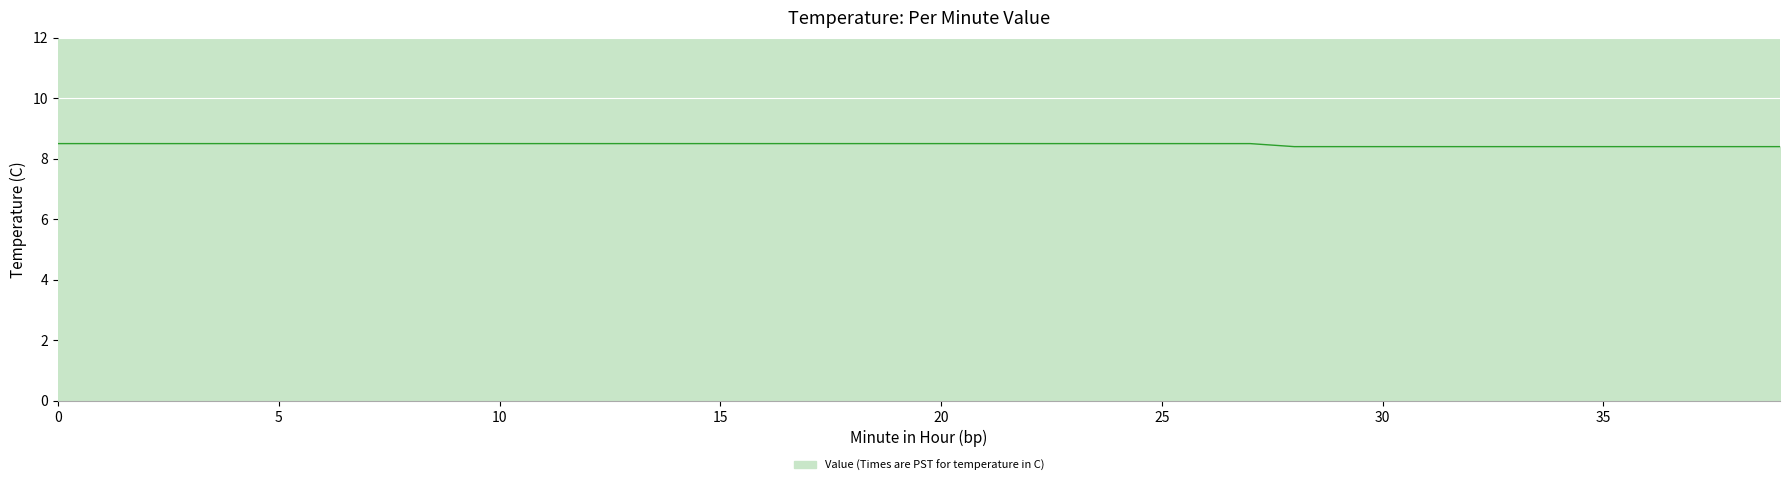

Reading left to right, extract all data points from this chart.

8.5	8.5	8.5	8.5	8.5	8.5	8.5	8.5	8.5	8.5	8.5	8.5	8.5	8.5	8.5	8.5	8.5	8.5	8.5	8.5	8.5	8.5	8.5	8.5	8.5	8.5	8.5	8.5	8.4	8.4	8.4	8.4	8.4	8.4	8.4	8.4	8.4	8.4	8.4	8.4